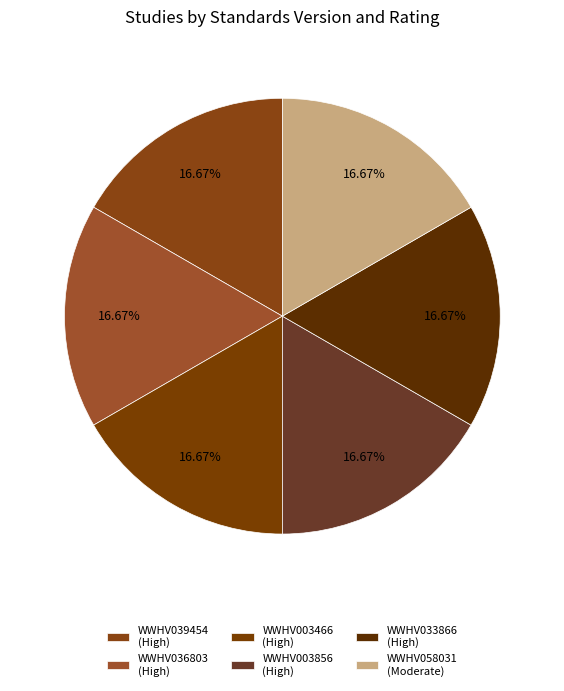

How many slices are in this pie chart?

6